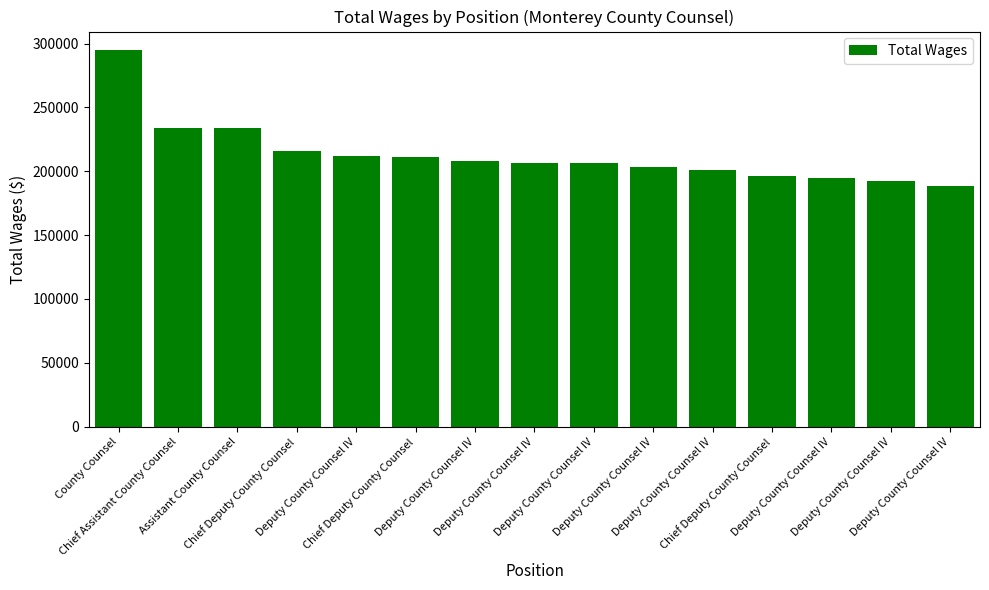

What is the value of the 1st bar from the left?

294704